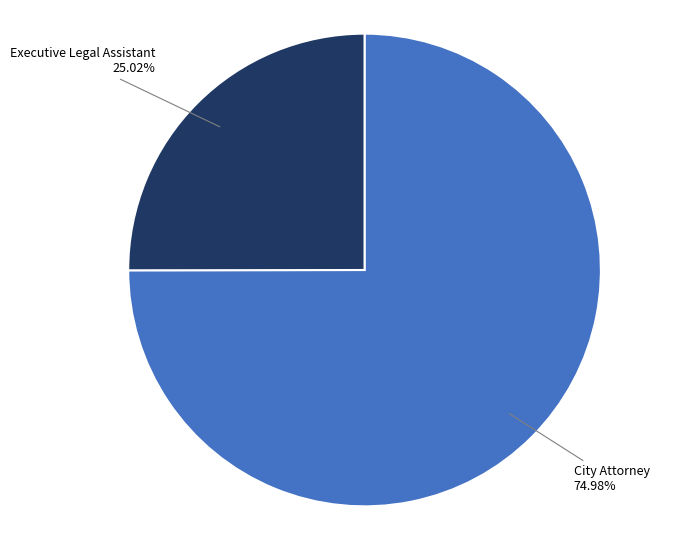

Is there a majority slice in this chart?

Yes